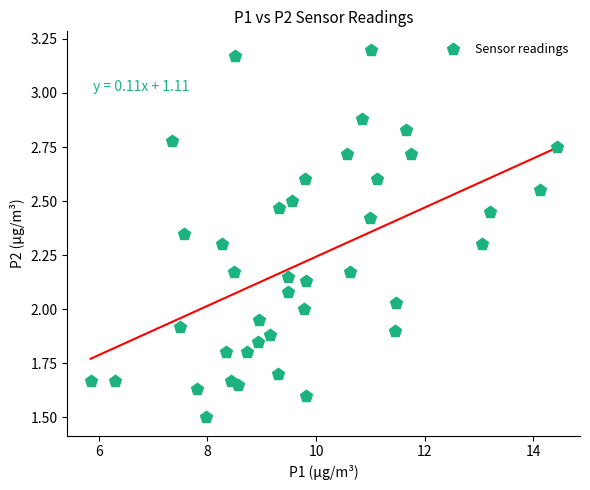

What is the range of X values (max minus min)?

8.6